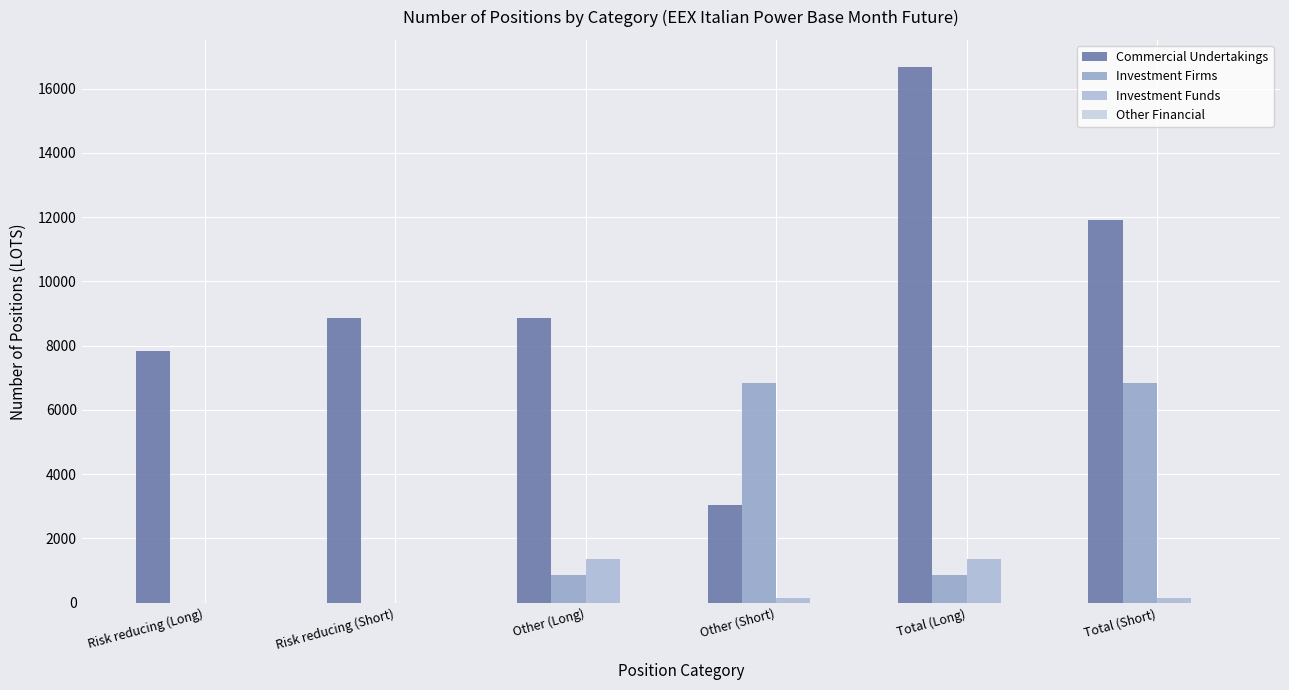

The value of Investment Funds at Other (Short) is 162.0. True or false?

True